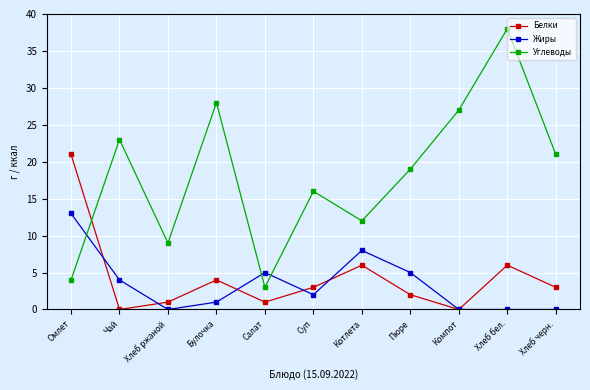

What are all the series names shown in the legend?

Белки, Жиры, Углеводы